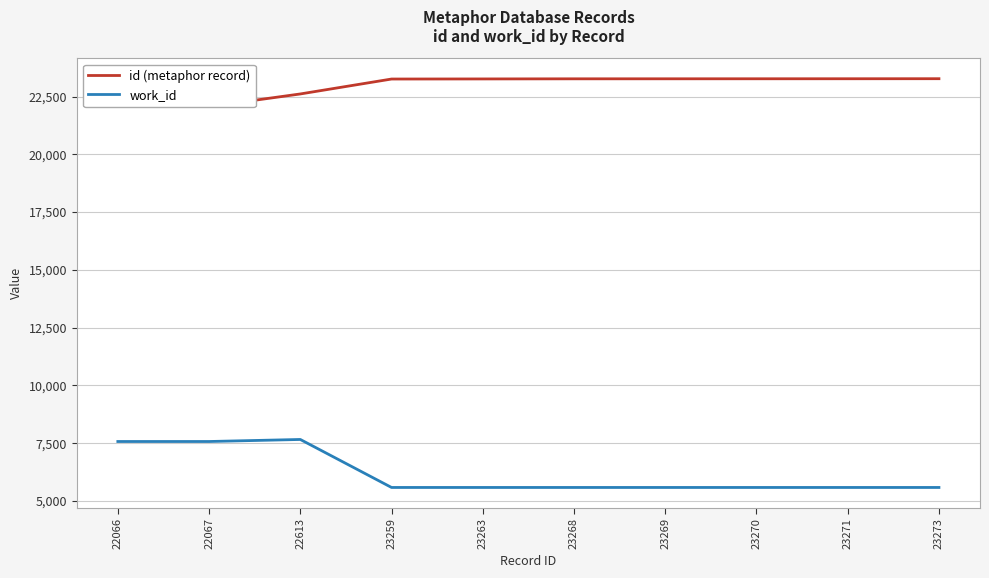

True or false: id (metaphor record) and work_id cross at least once.

False